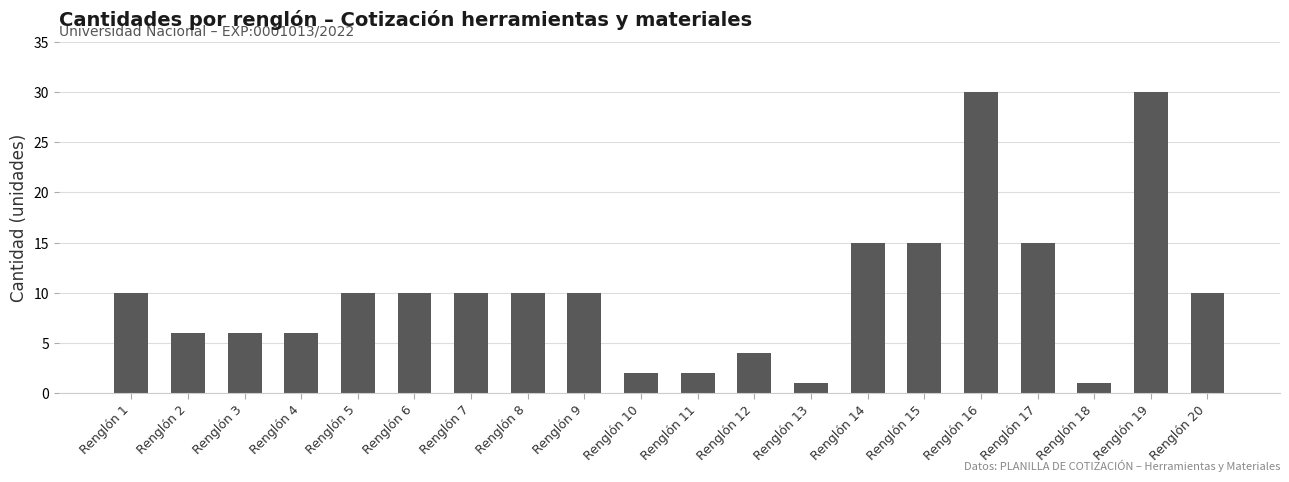

How many categories are shown in the chart?

20